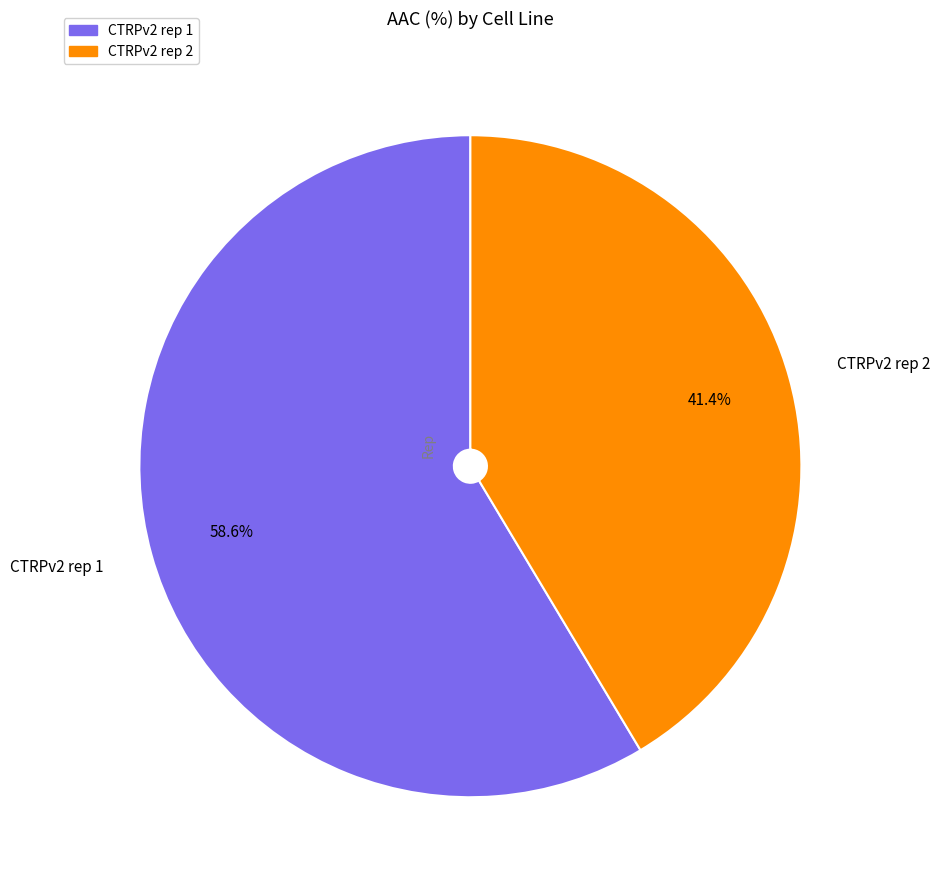

True or false: CTRPv2 rep 2 accounts for 54% of the total.

False